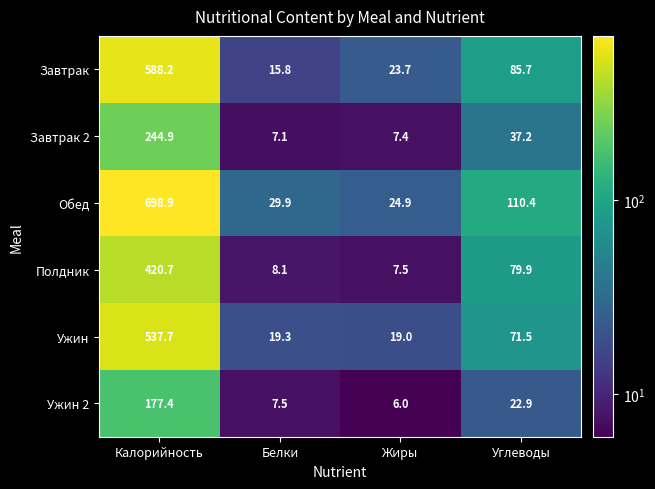

Where does the Завтрак 2 series first go above 37?

Калорийность